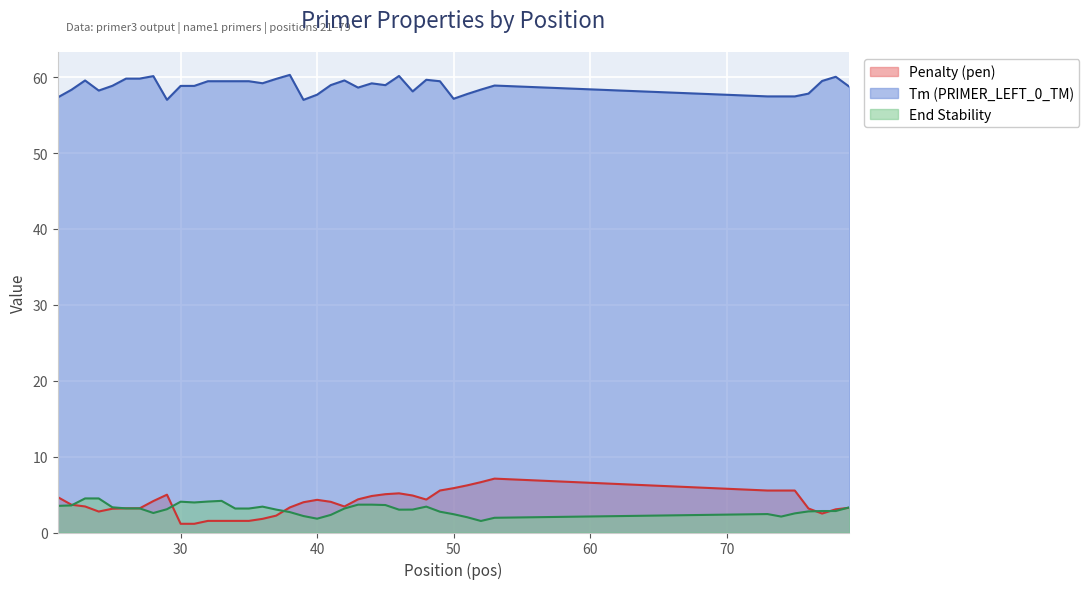

Reading left to right, extract all data points from this chart.

Penalty (pen): 4.7	3.7	3.4	2.8	3.1	3.2	3.2	4.1	5.0	1.1	1.1	1.5	1.5	1.5	1.5	1.8	2.2	3.3	4.0	4.3	4.0	3.4	4.4	4.8	5.0	5.2	4.9	4.3	5.5	5.8	6.2	6.6	7.1	5.5	5.5	5.5	3.2	2.5	3.1	3.3
Tm (PRIMER_LEFT_0_TM): 57.3	58.3	59.6	58.2	58.9	59.8	59.8	60.1	57.0	58.9	58.9	59.5	59.5	59.5	59.5	59.2	59.8	60.3	57.0	57.7	59.0	59.6	58.6	59.2	59.0	60.2	58.1	59.7	59.5	57.2	57.8	58.4	58.9	57.5	57.5	57.5	57.8	59.5	60.1	58.7
End Stability: 3.5	3.6	4.5	4.5	3.3	3.2	3.2	2.6	3.1	4.1	4.0	4.1	4.2	3.2	3.2	3.4	3.0	2.7	2.2	1.8	2.3	3.2	3.7	3.7	3.6	3.0	3.0	3.4	2.7	2.4	2.0	1.5	1.9	2.4	2.1	2.5	2.8	2.8	2.8	3.3